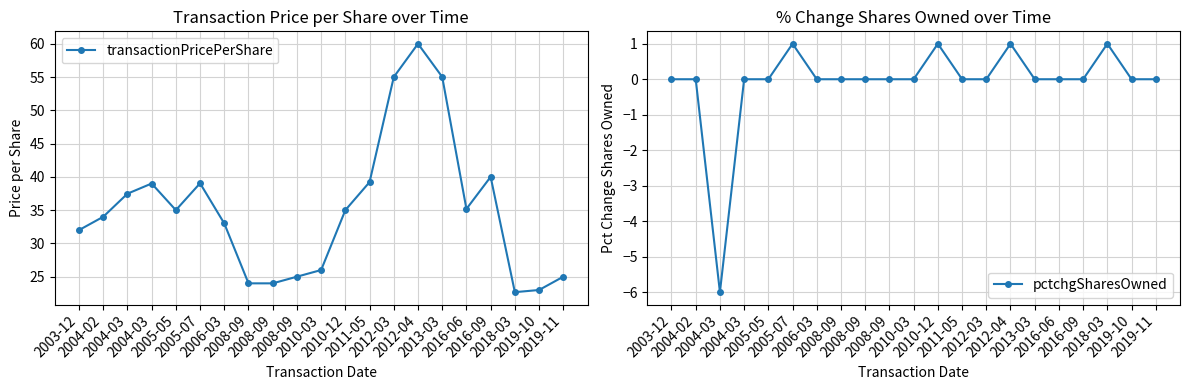

At which category is the sum across all series the highest?

2012-04